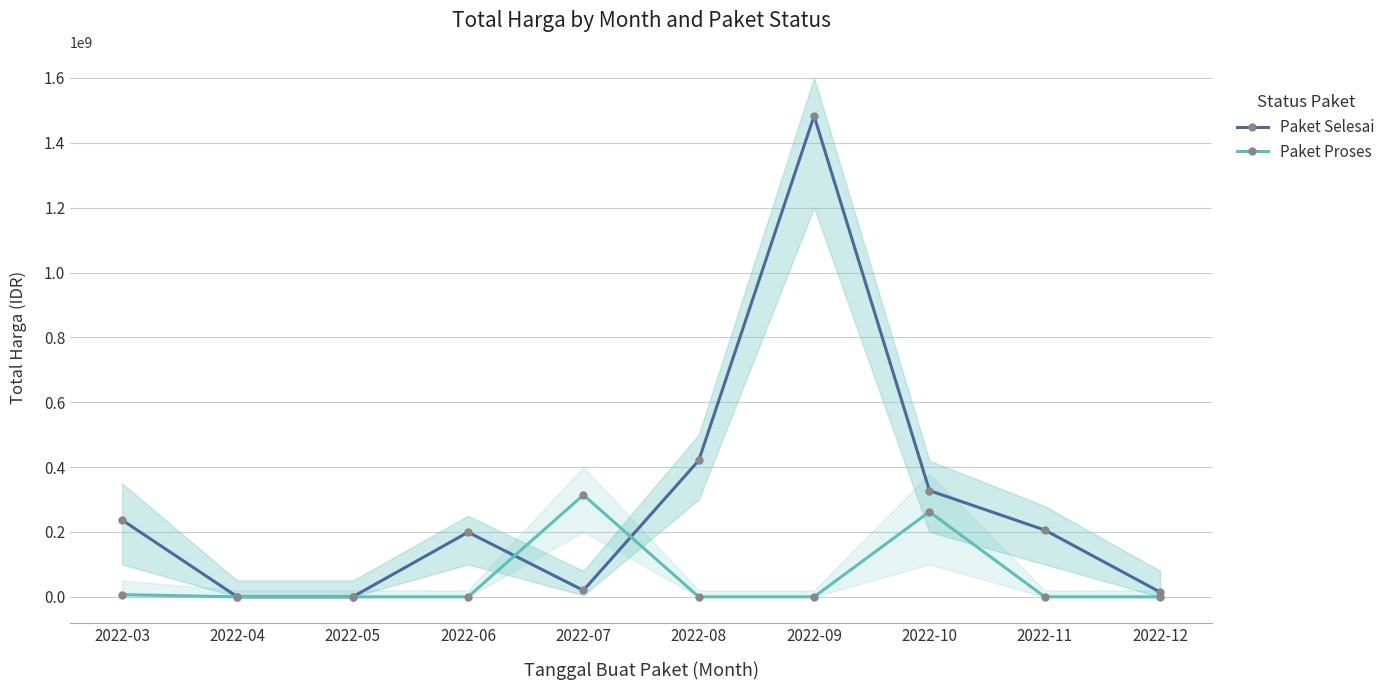

What is the total value across all series at 2022-09?

1483159000